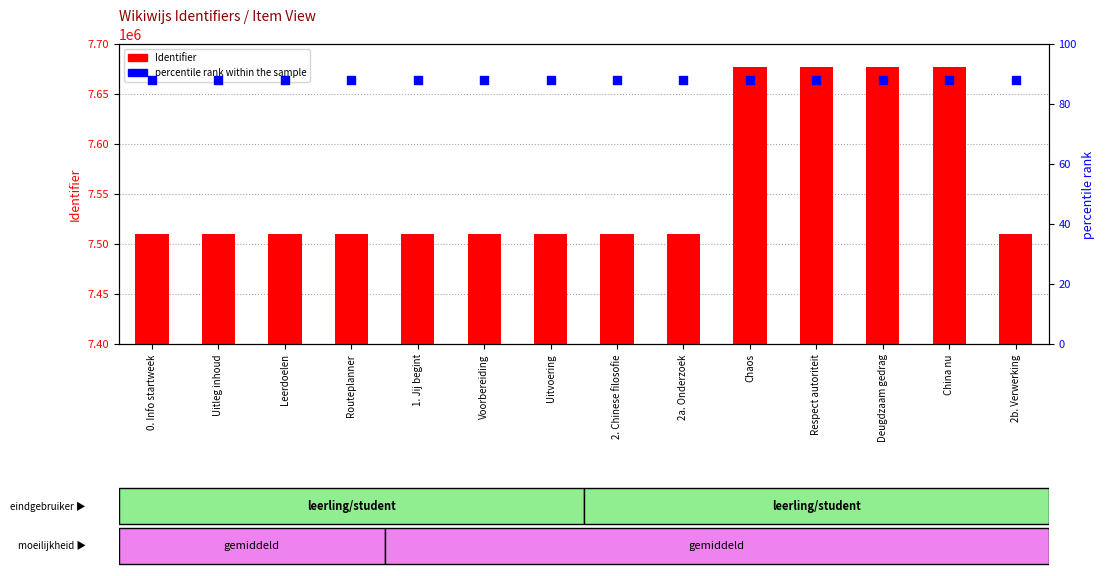

What is the total value across all series at Deugdzaam gedrag?

7676616